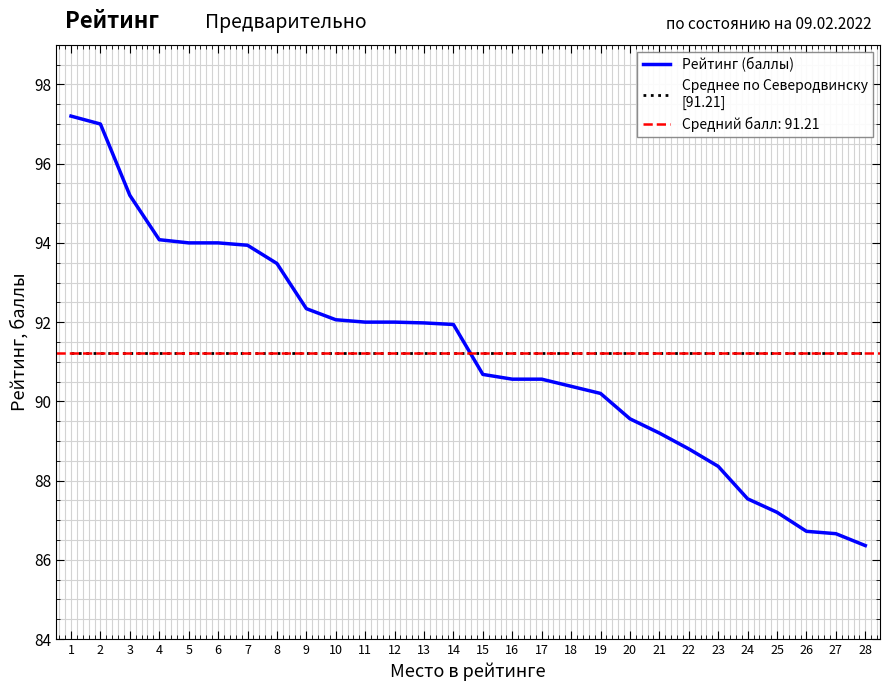

The value of Рейтинг (баллы) at 22 is 137.8. True or false?

False